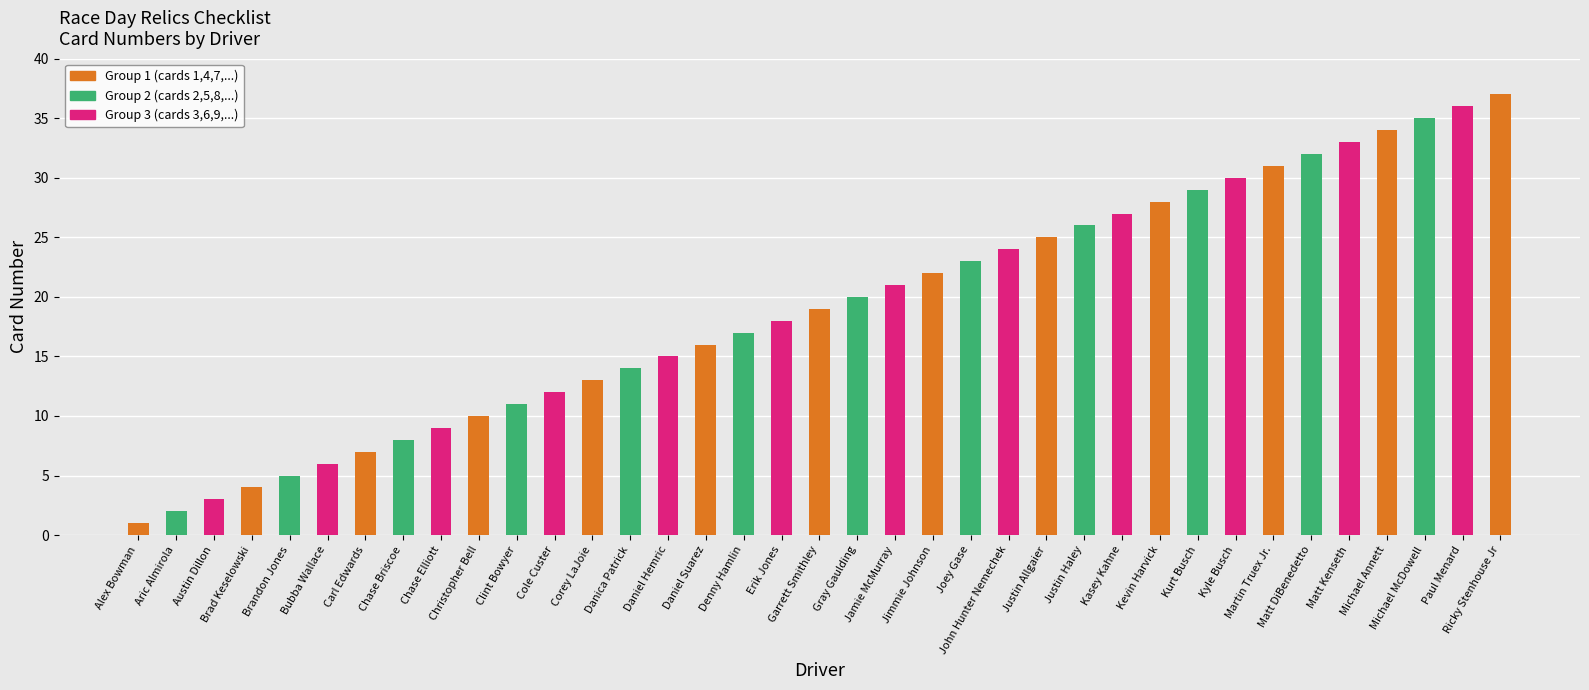

How many data points are less than 19?

18